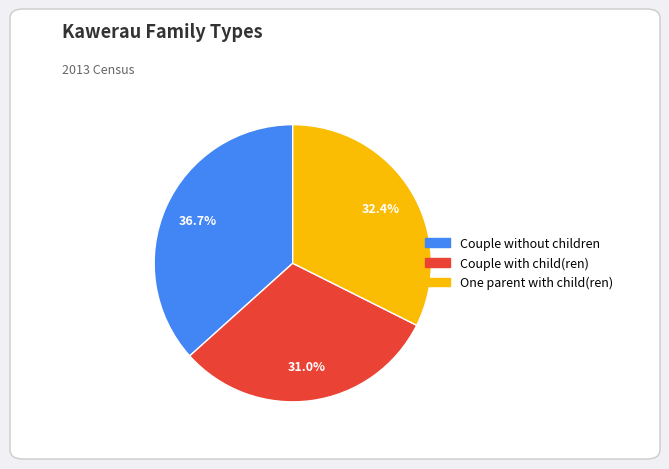

The Couple without children slice represents 37% of the pie. True or false?

True